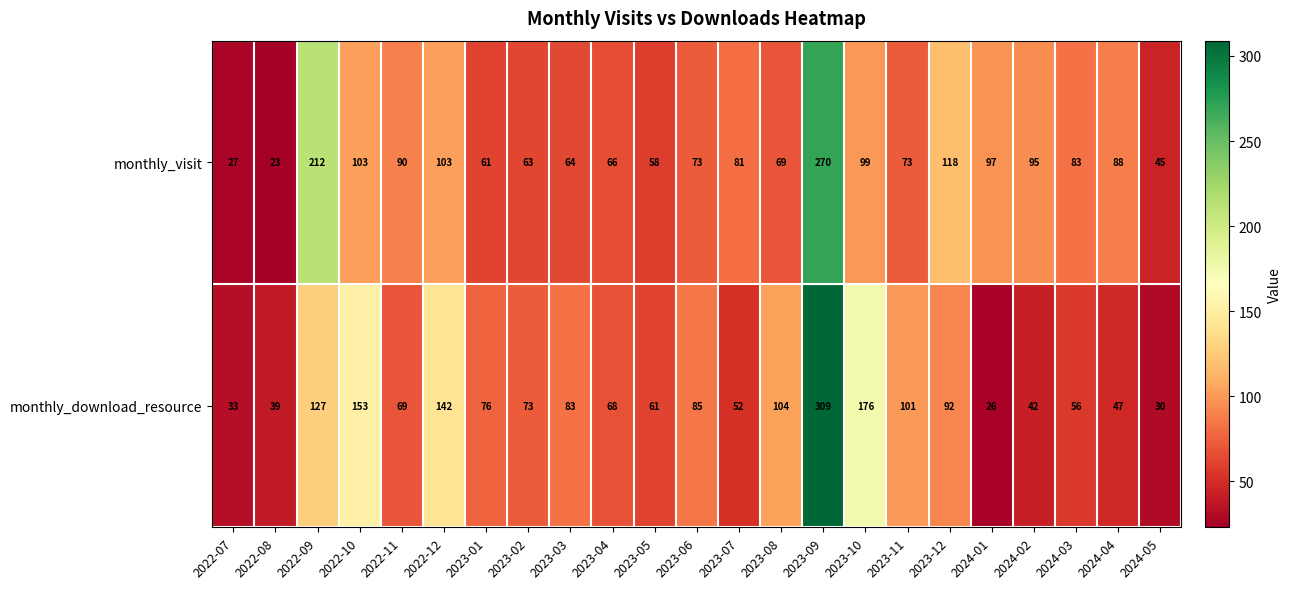

How many distinct data groups are displayed?

2